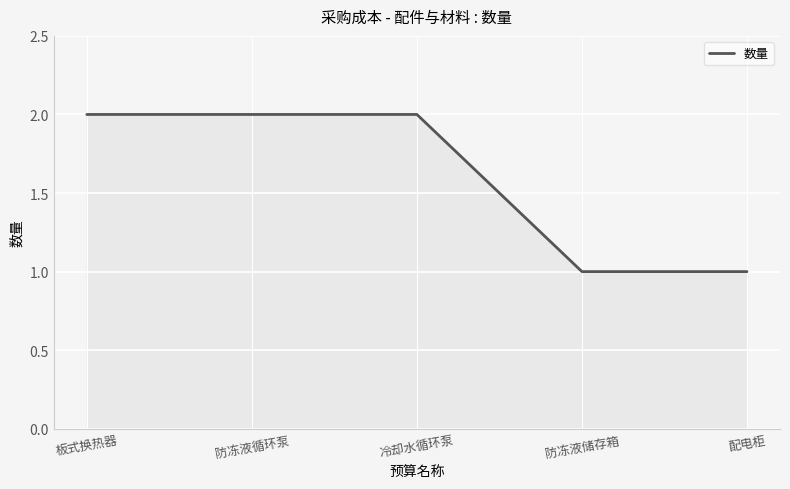

Approximately how many times larger is the value at 防冻液循环泵 compared to 配电柜?

2.0